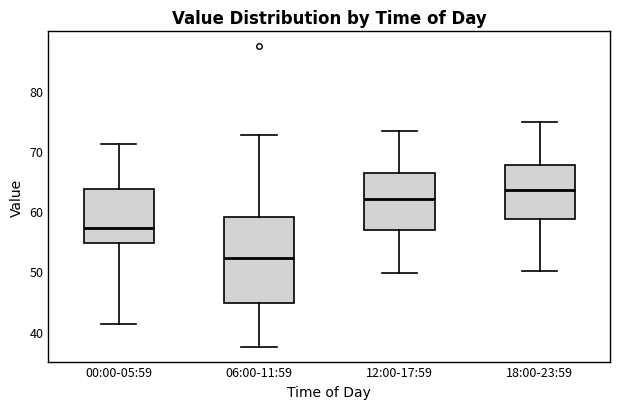

Reading left to right, read every box against the y-axis: the position of its median line, the range the box covers, and the ends of its whiskers. The values are not printed on the chart, so give them approximately, as read against the axis.

00:00-05:59: median 57, box 55 to 64, whiskers 41 to 71
06:00-11:59: median 52, box 45 to 59, whiskers 38 to 73
12:00-17:59: median 62, box 57 to 66, whiskers 50 to 73
18:00-23:59: median 64, box 59 to 68, whiskers 50 to 75